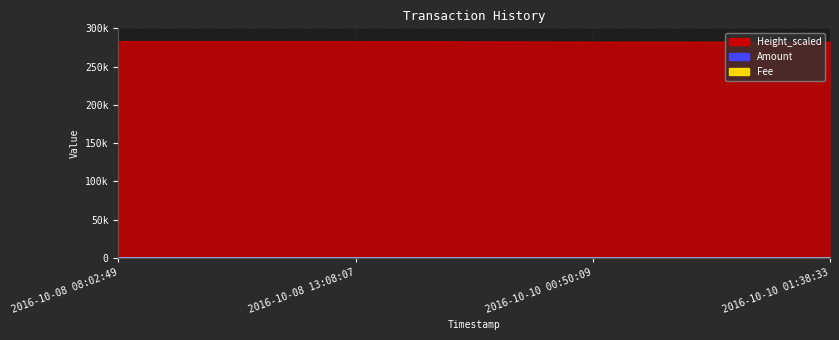

How many Amount values are between 3 and 5?

3